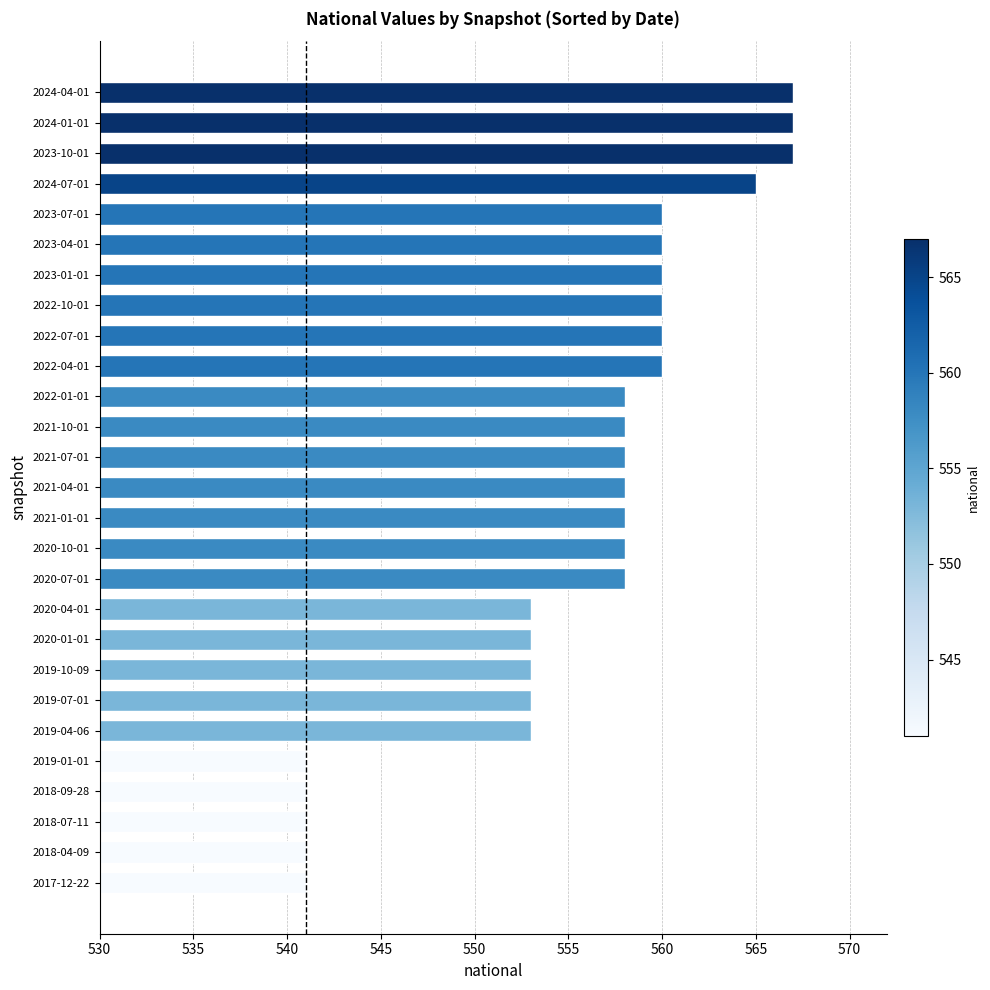

What is the difference between the second highest and second lowest values?

26